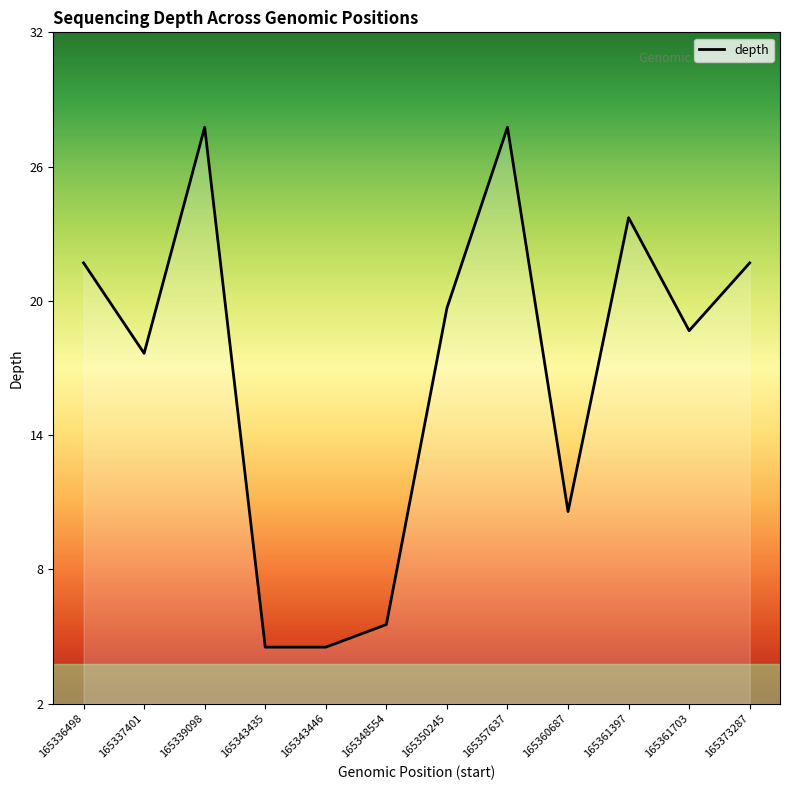

Reading right to left, transcribe all the data shown in this chart.

165373287=22	165361703=19	165361397=24	165360687=11	165357637=28	165350245=20	165348554=6	165343446=5	165343435=5	165339098=28	165337401=18	165336498=22